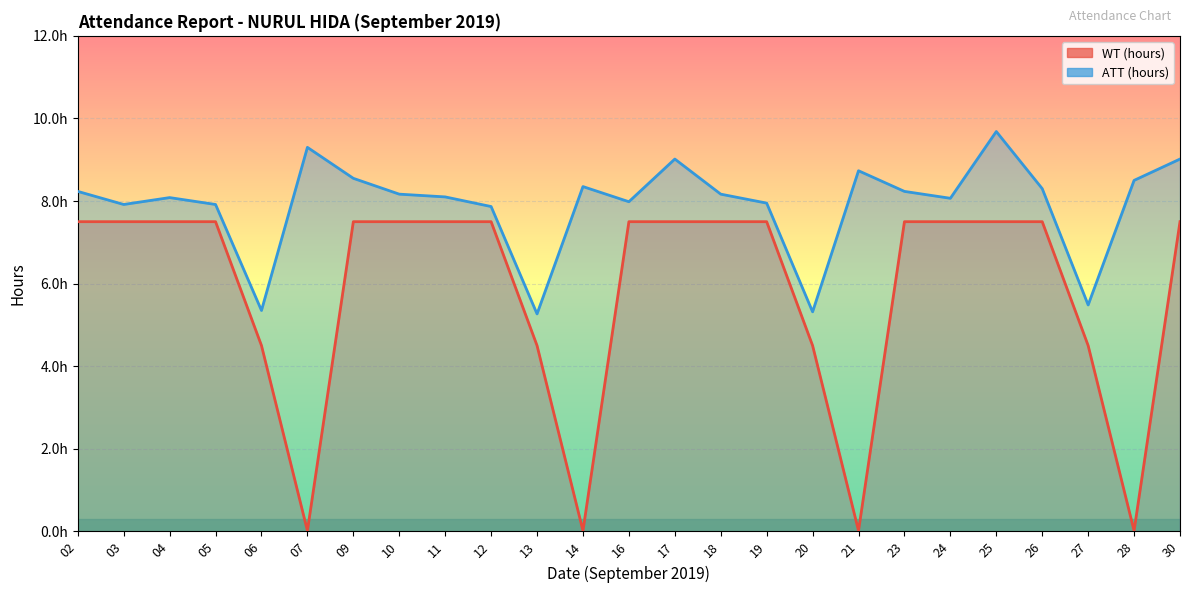

Reading left to right, extract all data points from this chart.

WT (hours): 7.5	7.5	7.5	7.5	4.5	0.0	7.5	7.5	7.5	7.5	4.5	0.0	7.5	7.5	7.5	7.5	4.5	0.0	7.5	7.5	7.5	7.5	4.5	0.0	7.5
ATT (hours): 8.2	7.9	8.1	7.9	5.3	9.3	8.6	8.2	8.1	7.9	5.3	8.3	8.0	9.0	8.2	8.0	5.3	8.7	8.2	8.1	9.7	8.3	5.5	8.5	9.0